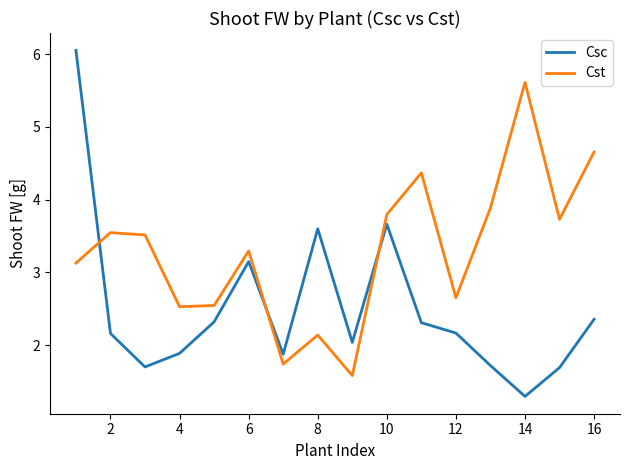

How many series are shown in this chart?

2